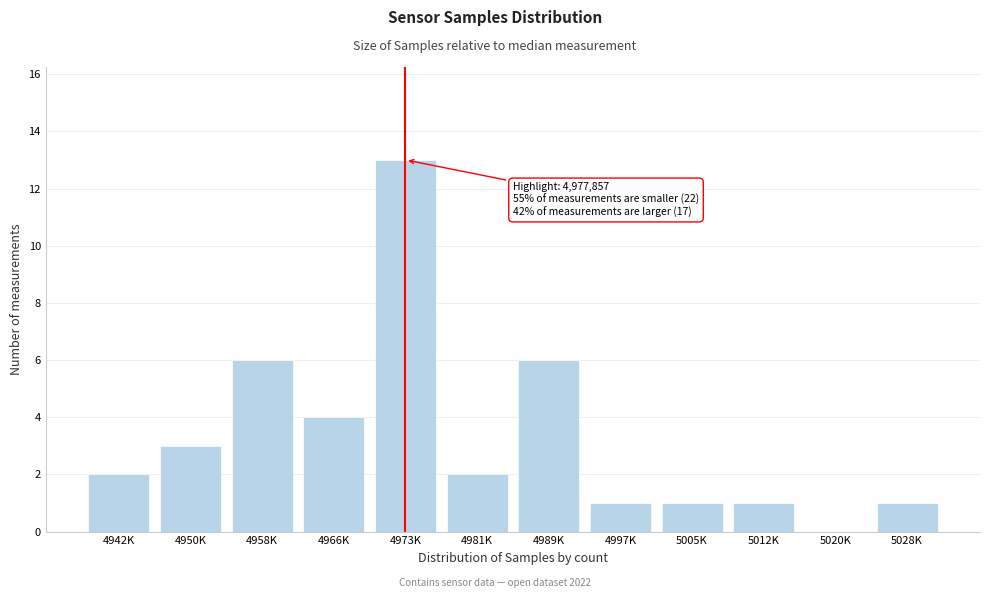

Reading right to left, what are all the values shown in this chart?

5028K=1	5020K=0	5012K=1	5005K=1	4997K=1	4989K=6	4981K=2	4973K=13	4966K=4	4958K=6	4950K=3	4942K=2